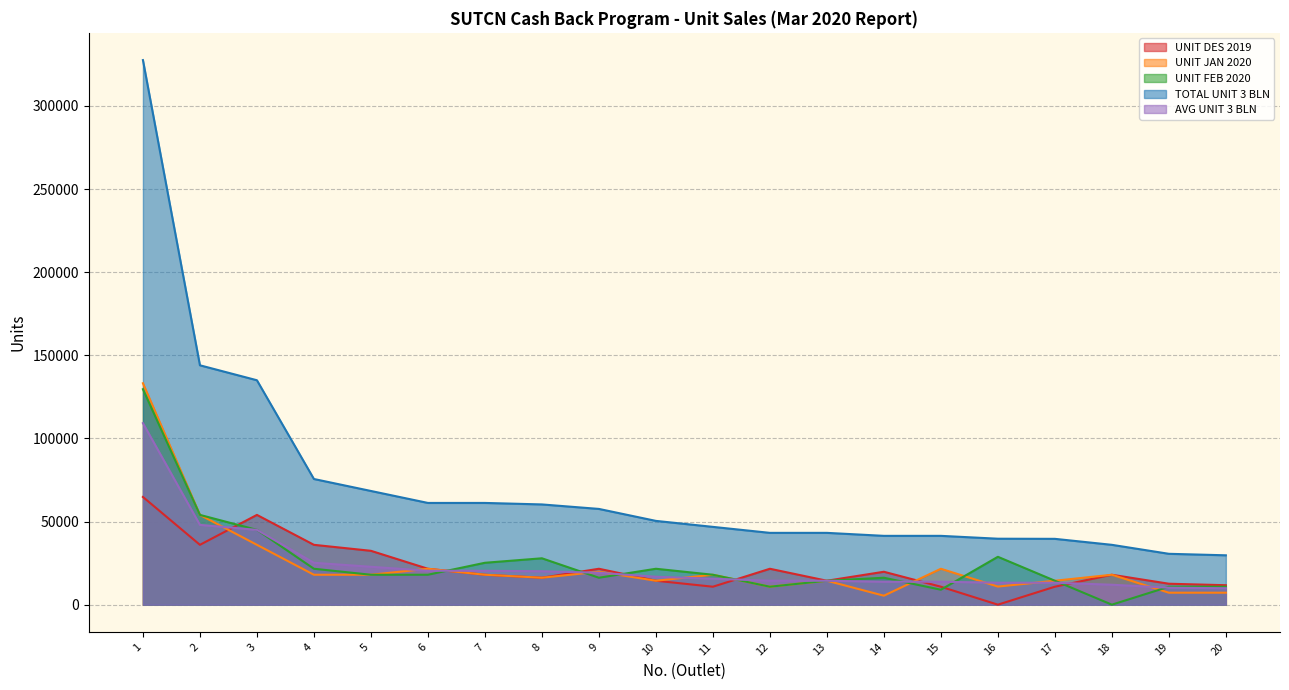

What is the sum of all UNIT DES 2019 values?

445500